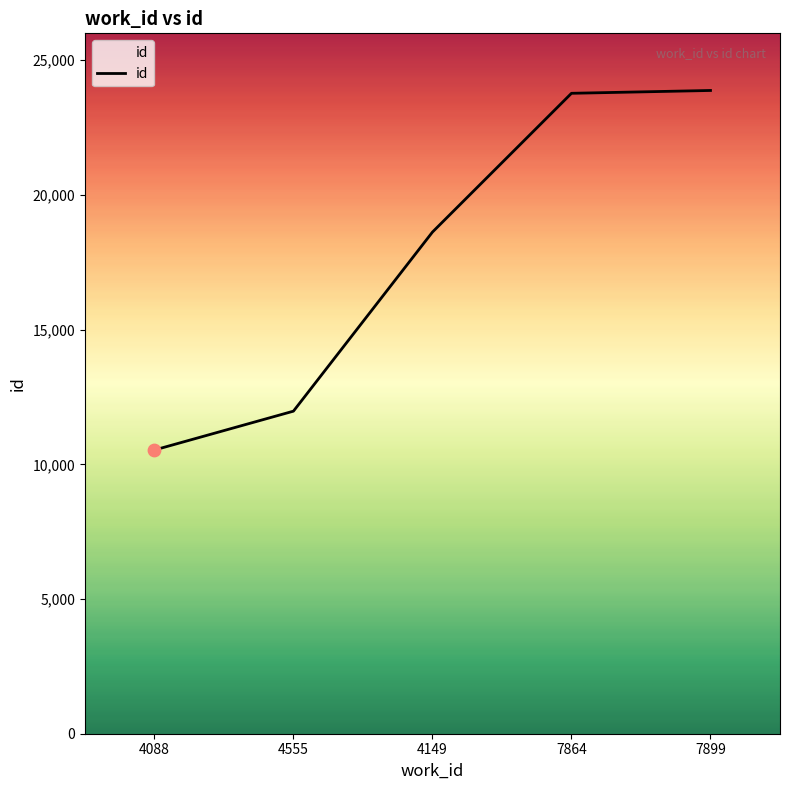

What is the change in value from 4088 to 4555?

+1442